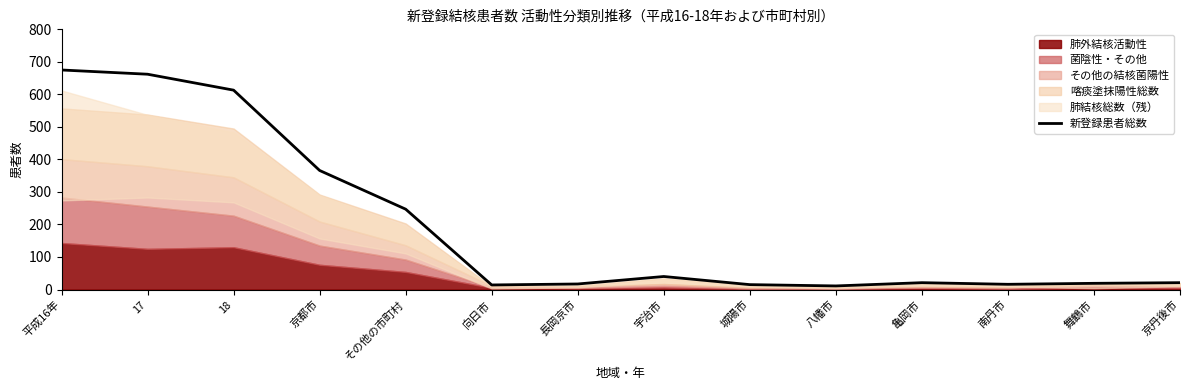

What is the greatest value displayed?

675